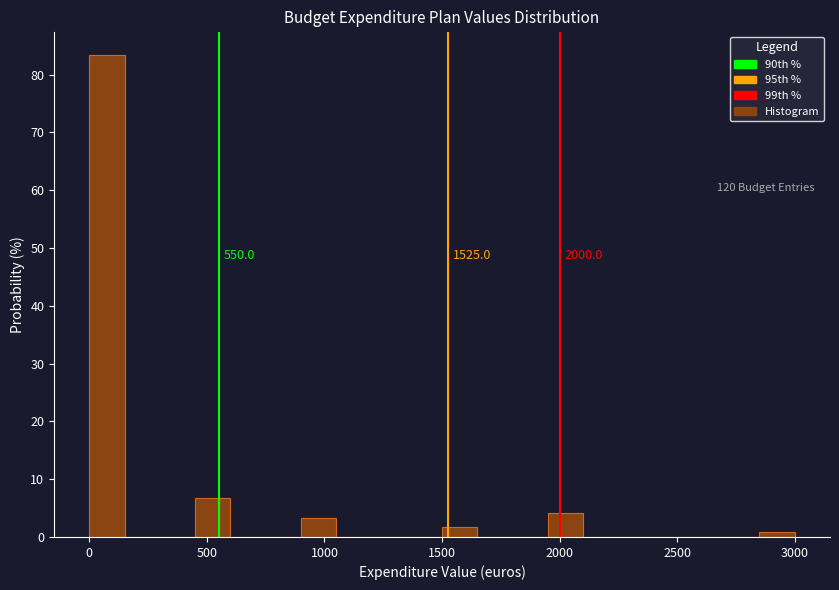

Around what value on the x-axis is the tallest bar? Give the approximate position of its centre, as read against the axis.

100